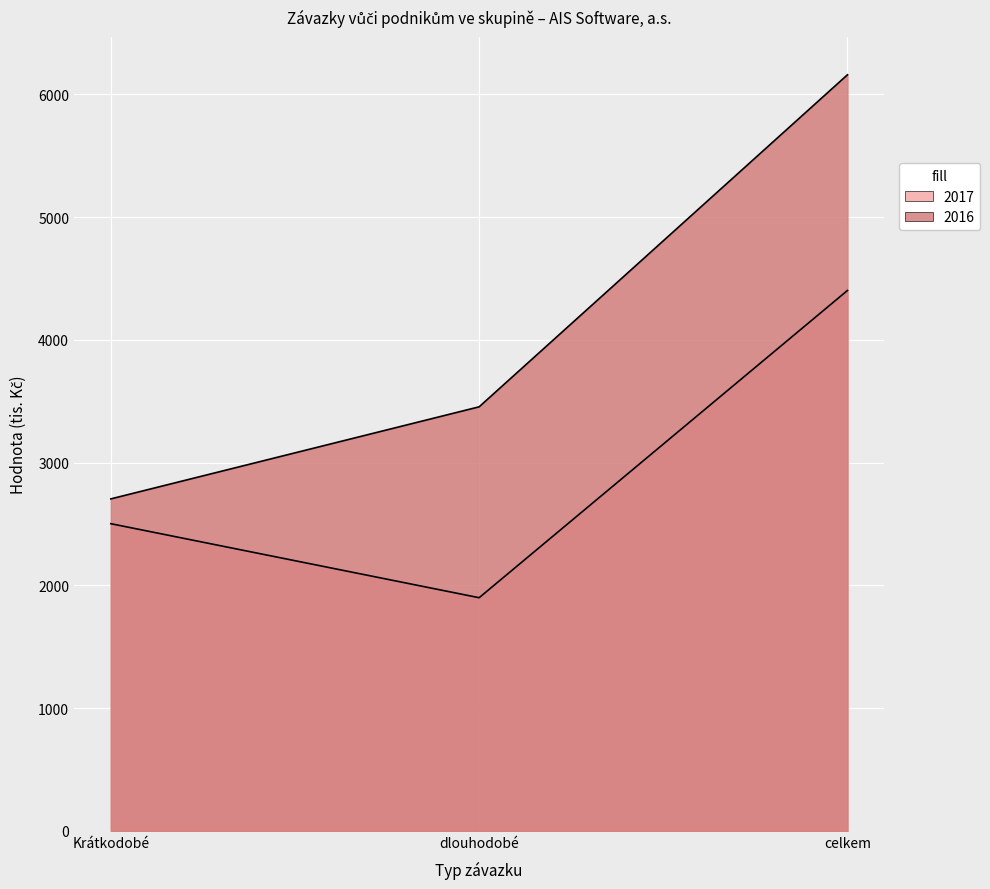

Reading left to right, extract all data points from this chart.

2017: Krátkodobé=2503	dlouhodobé=1900	celkem=4403
2016: Krátkodobé=2705	dlouhodobé=3455	celkem=6160